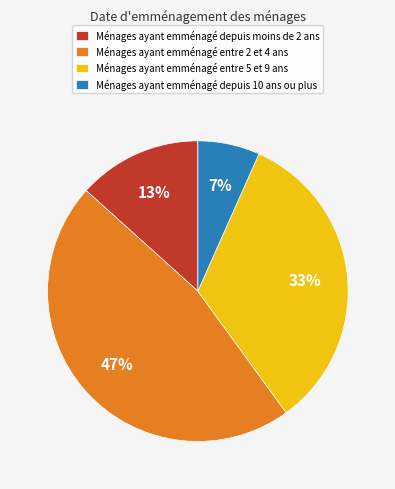

What is the largest slice in the pie chart?

Ménages ayant emménagé entre 2 et 4 ans